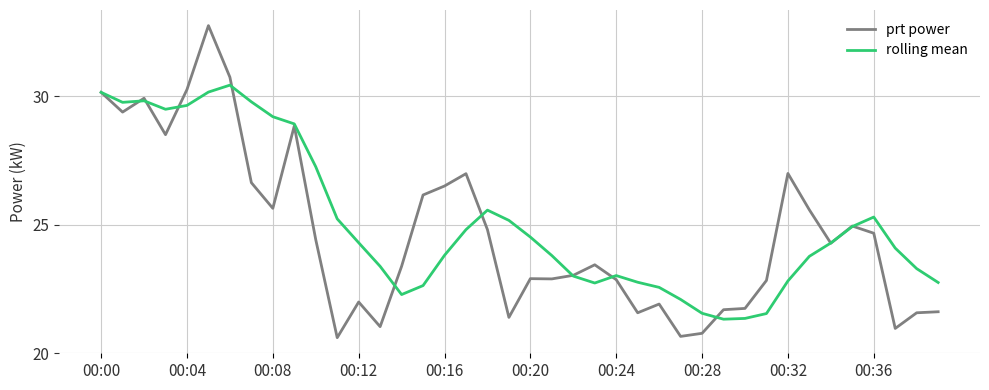

What is the lowest value of the prt power series?

20.6